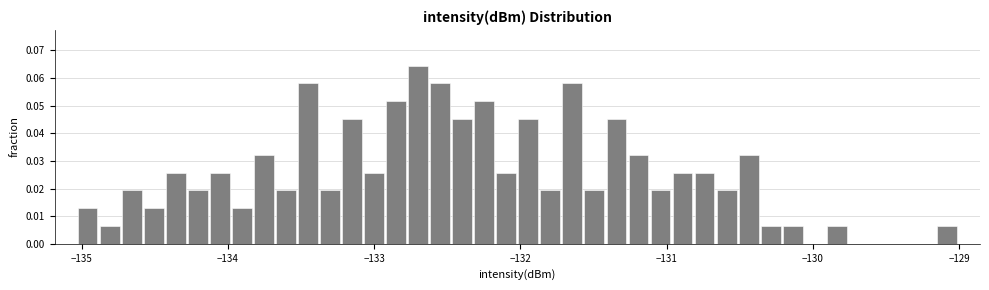

Read against the x-axis, roughly where is the centre of the tallest bar?

-132.7